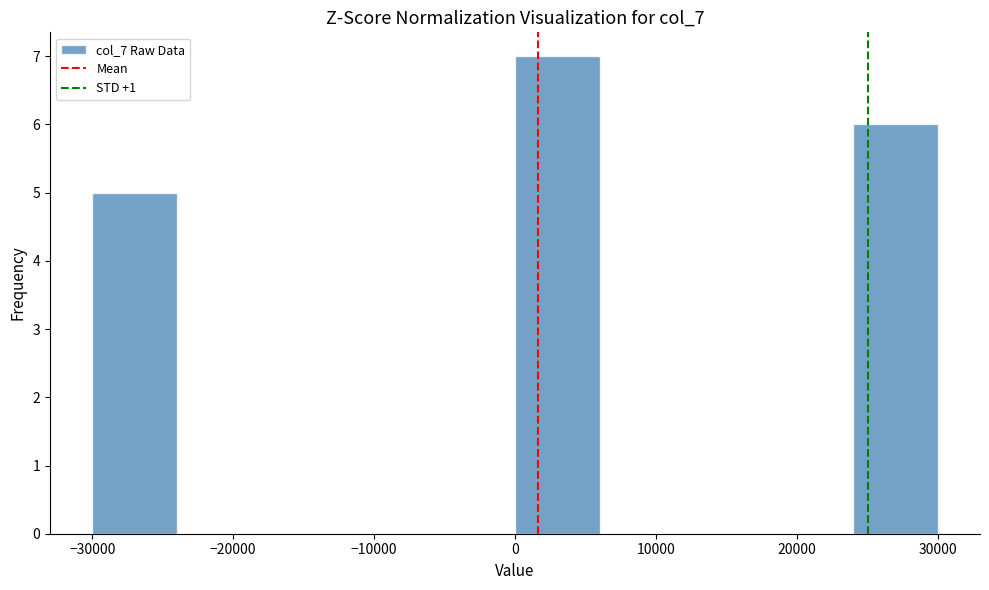

Over which range of the x-axis is the bar tallest?

0 to 6000